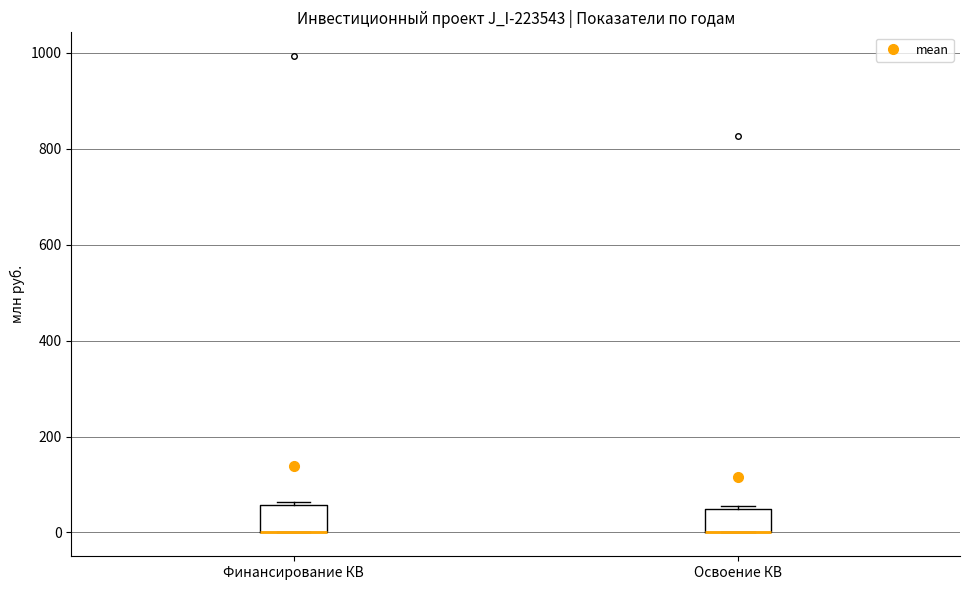

Where is the upper edge of the box for Финансирование КВ on the y-axis? The values are not printed on the chart, so give them approximately, as read against the axis.

60